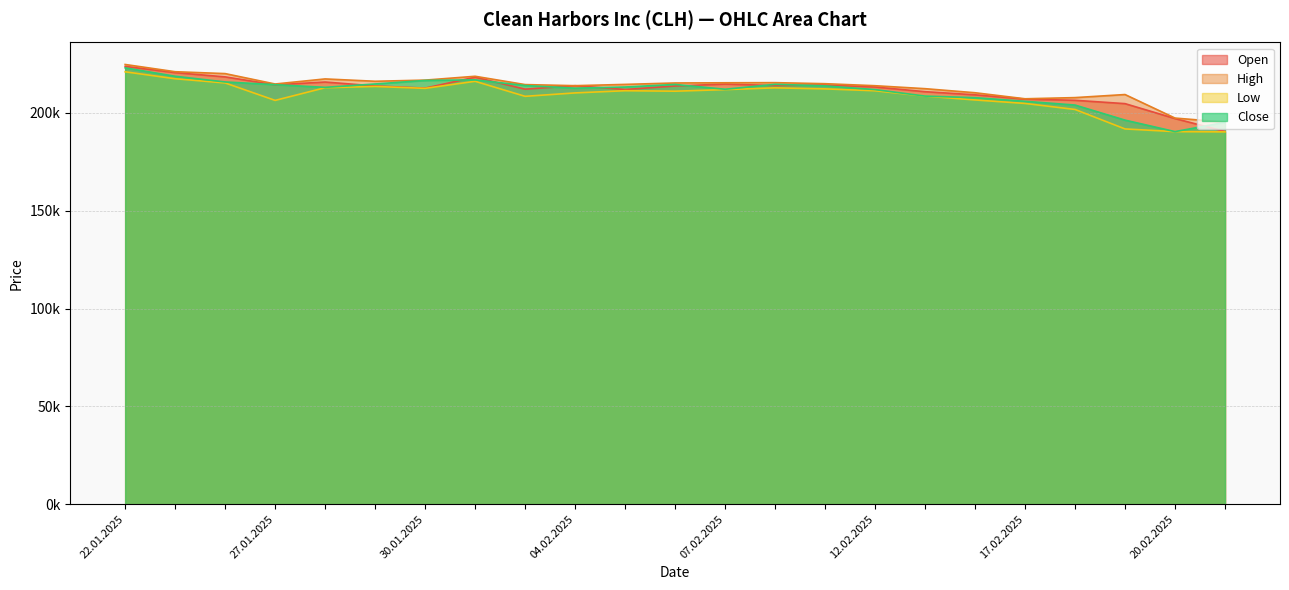

How many categories are shown in the chart?

23